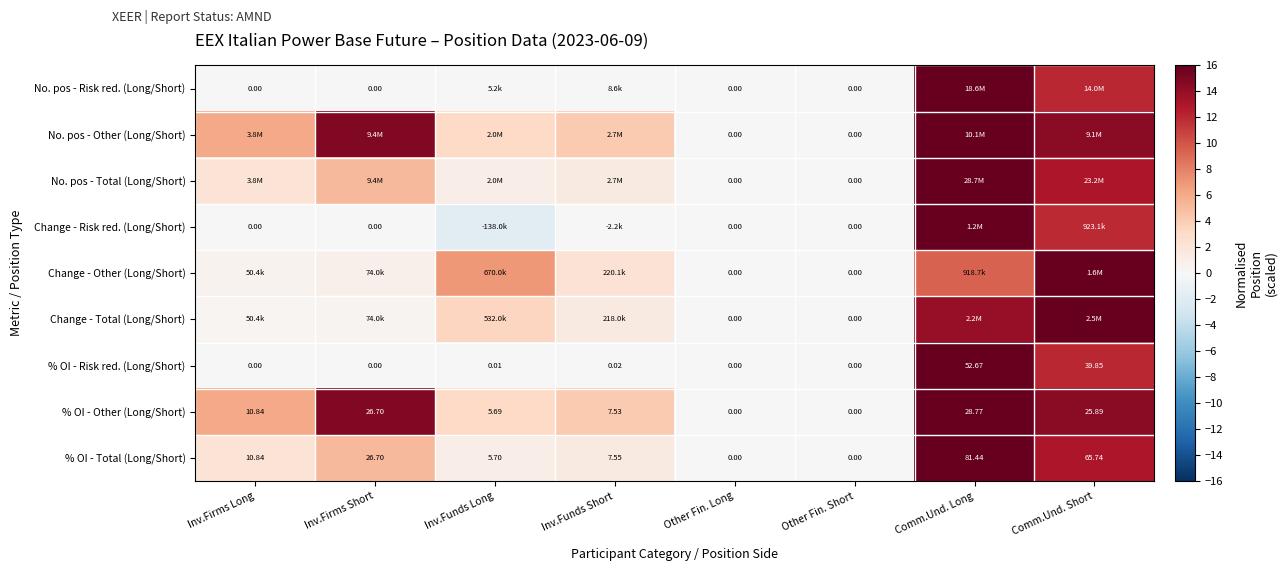

Is the value of % OI - Risk red. (Long/Short) at Inv.Funds Short greater than the value of Change - Risk red. (Long/Short) at Other Fin. Short?

Yes